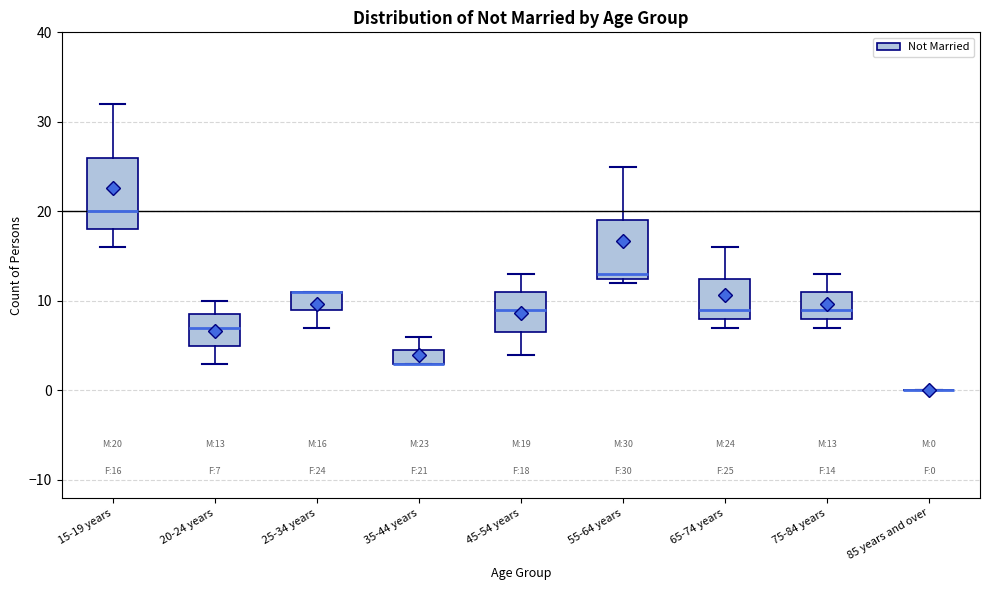

Which box is the tallest, from its lower edge to its upper edge?

15-19 years